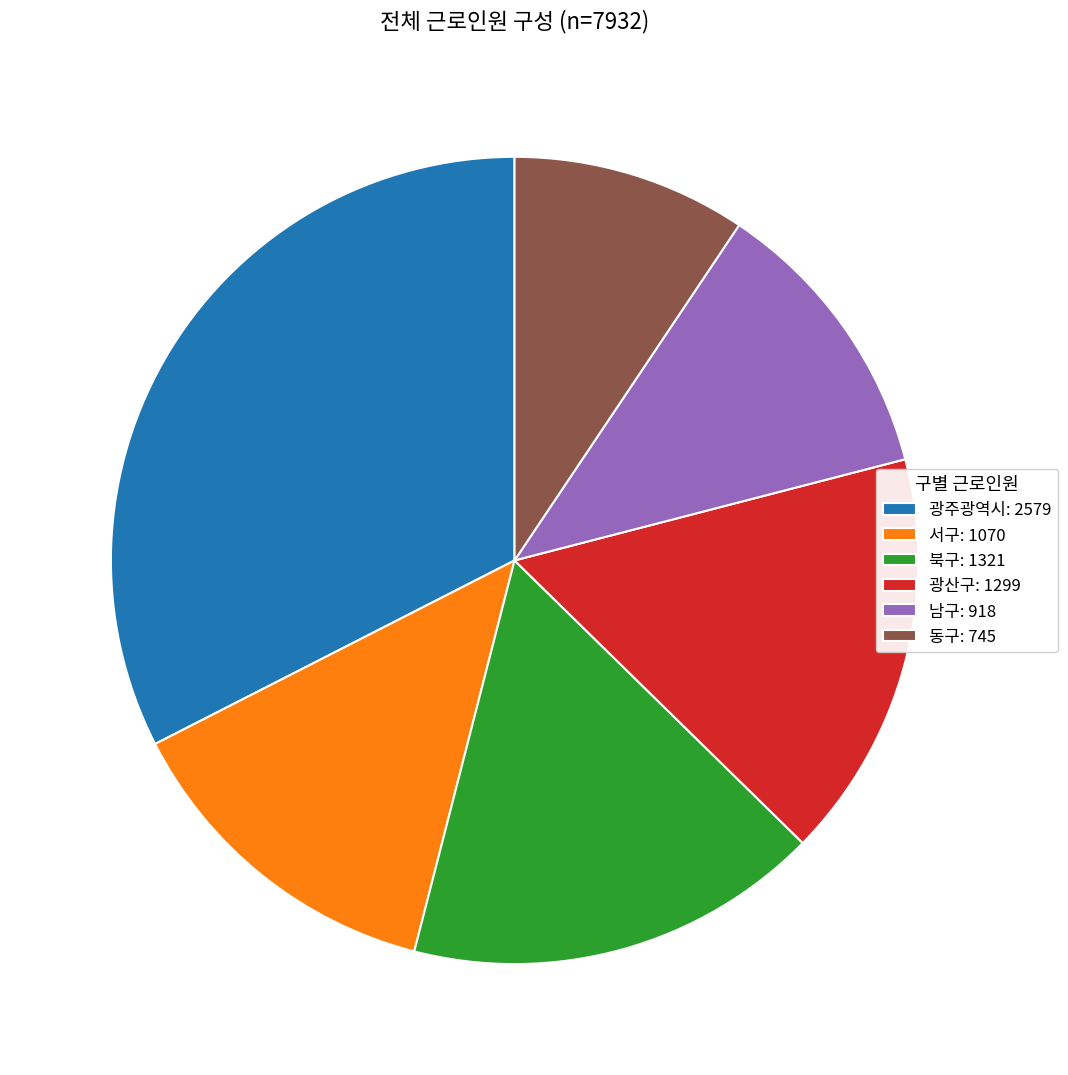

Is there any slice that represents more than half of the pie?

No